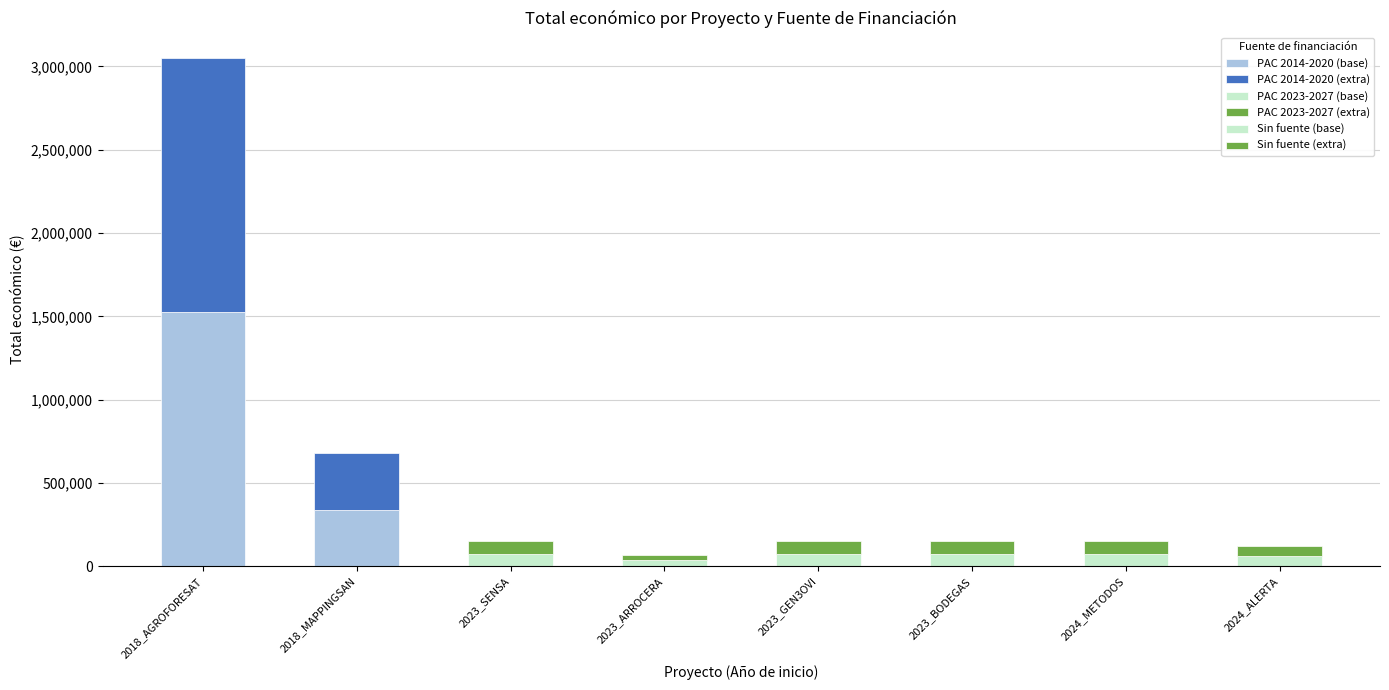

How many bars are there in total?

8